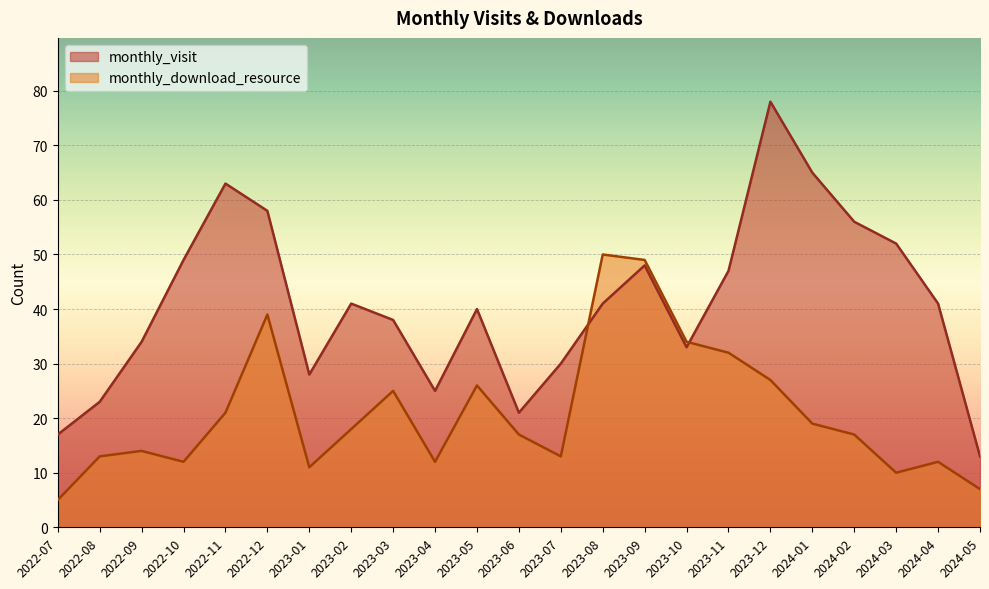

How many lines are shown in the chart?

2